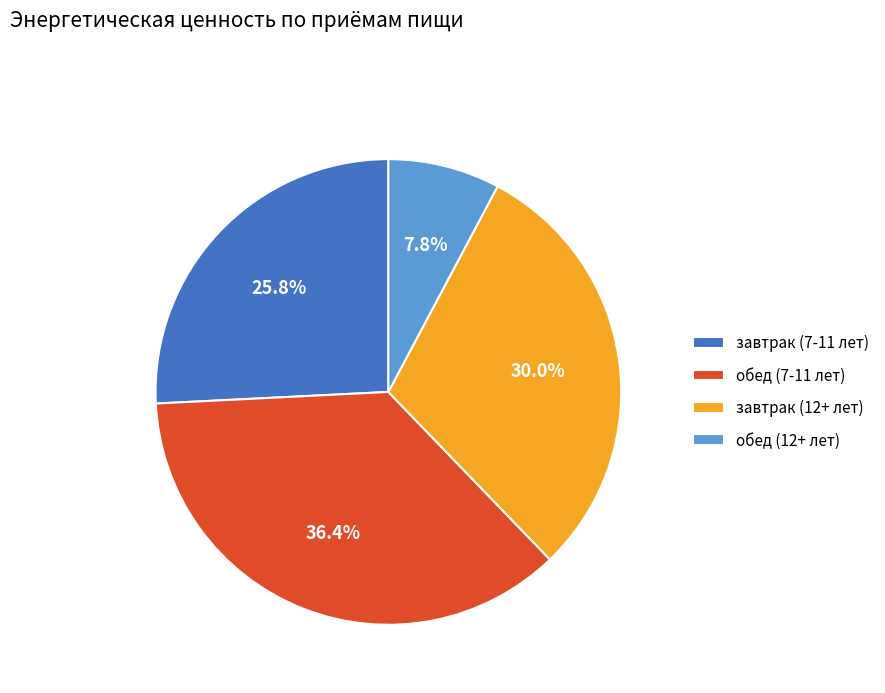

What is the largest slice in the pie chart?

обед (7-11 лет)